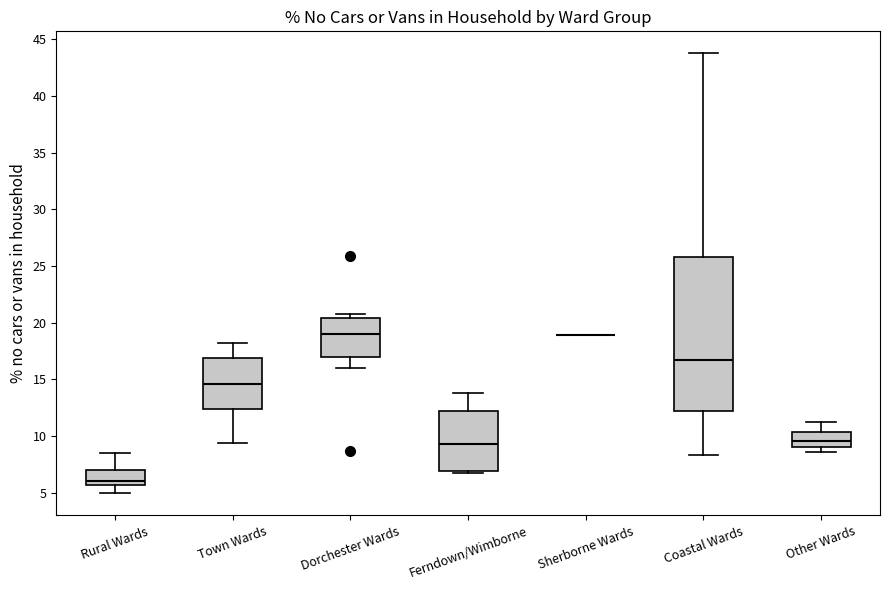

Reading left to right, read every box against the y-axis: the position of its median line, the range the box covers, and the ends of its whiskers. The values are not printed on the chart, so give them approximately, as read against the axis.

Rural Wards: median 6.0, box 5.5 to 7.0, whiskers 5.0 to 8.5
Town Wards: median 14.5, box 12.5 to 17.0, whiskers 9.5 to 18.0
Dorchester Wards: median 19.0, box 17.0 to 20.5, whiskers 16.0 to 20.5 (just above the box's upper edge)
Ferndown/Wimborne: median 9.5, box 7.0 to 12.0, whiskers 6.5 to 14.0
Sherborne Wards: box collapsed to a line at 19.0, whiskers 19.0 to 19.0
Coastal Wards: median 16.5, box 12.0 to 26.0, whiskers 8.5 to 44.0
Other Wards: median 9.5, box 9.0 to 10.5, whiskers 8.5 to 11.0